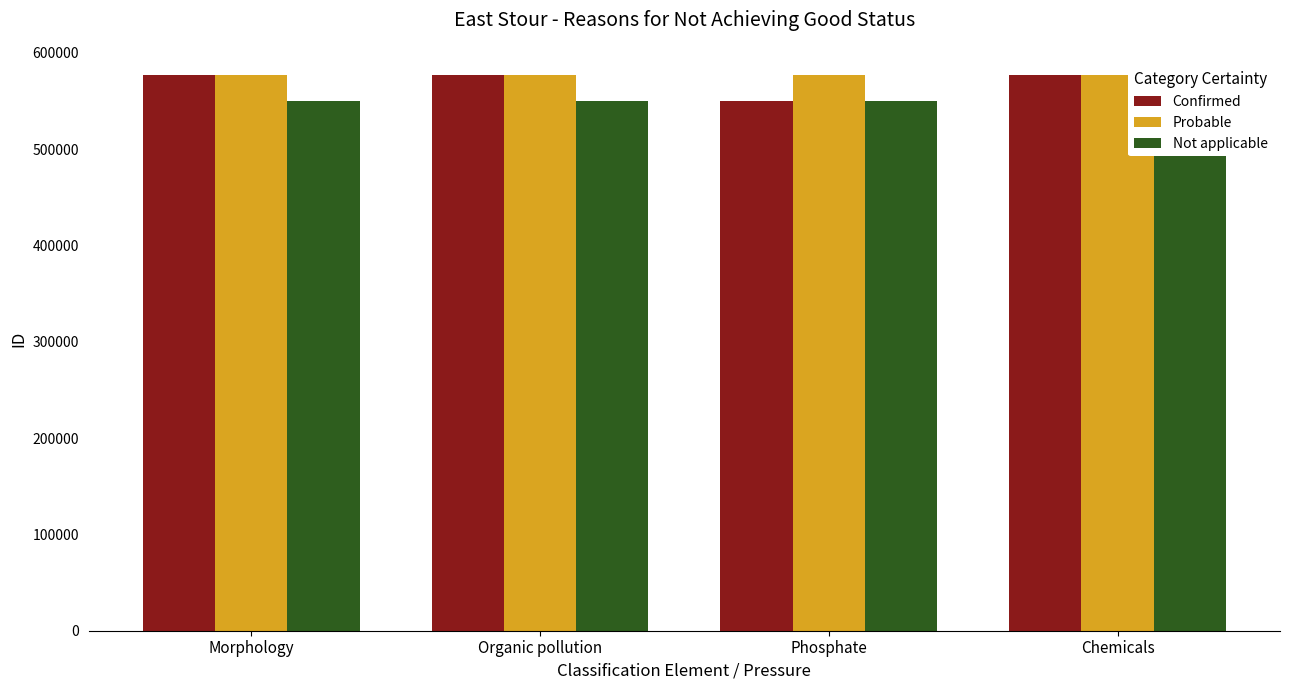

How many series are shown in this chart?

3